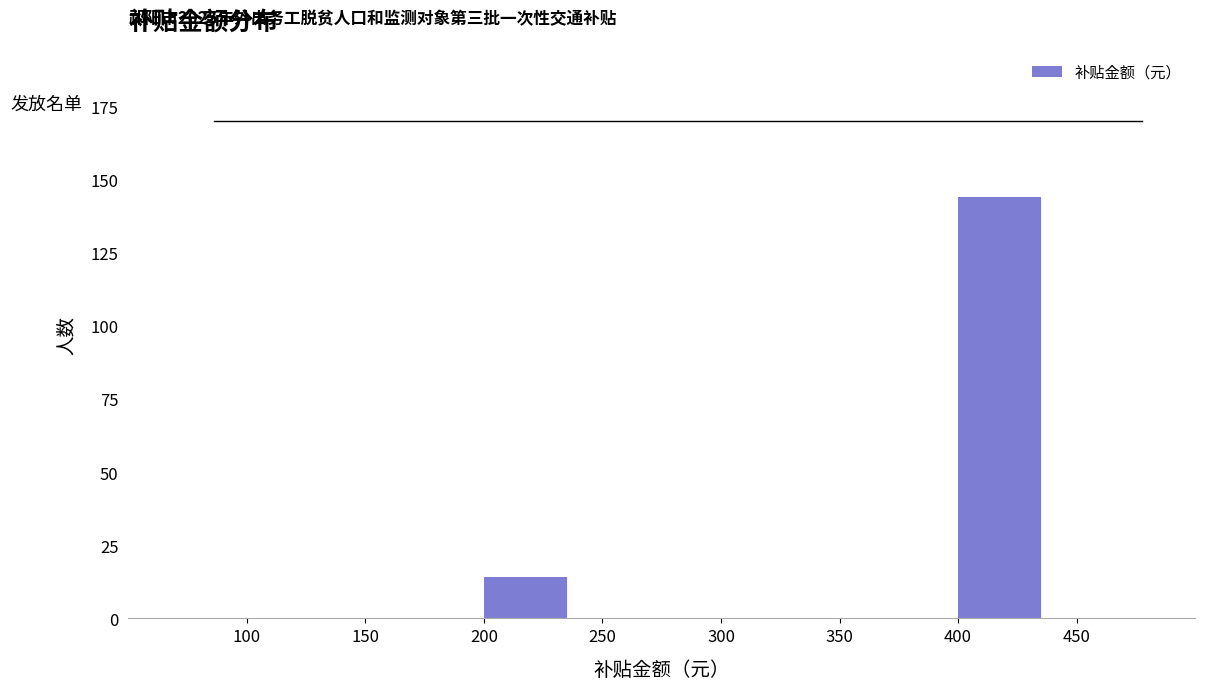

Over which range of the x-axis is the bar tallest?

400 to 450